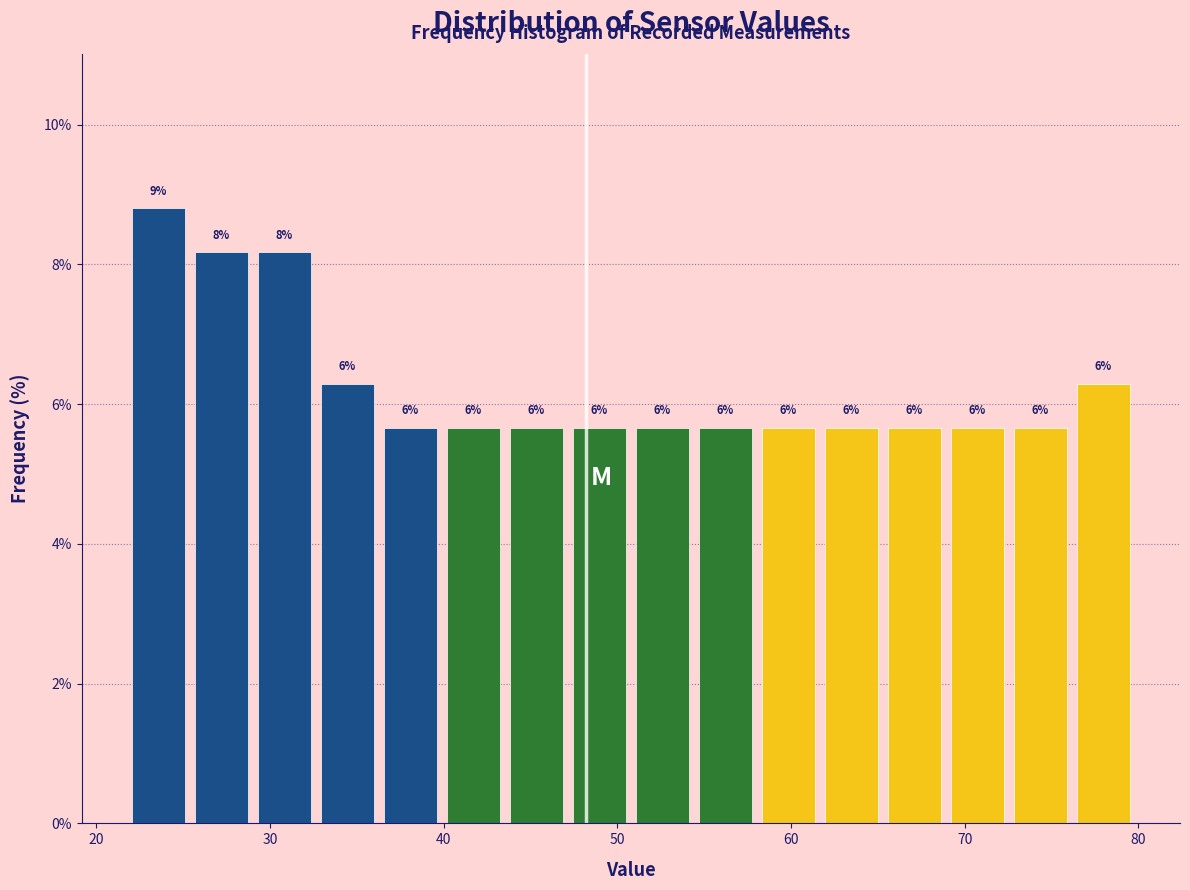

Around what value on the x-axis is the tallest bar? Give the approximate position of its centre, as read against the axis.

24